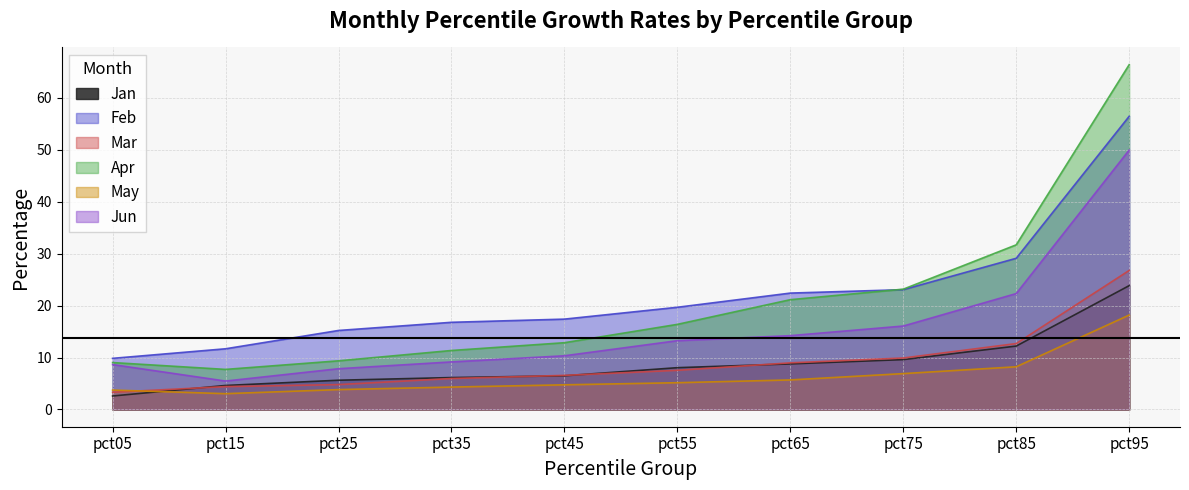

What is the spread (max minus min) of values at pct05?

7.2